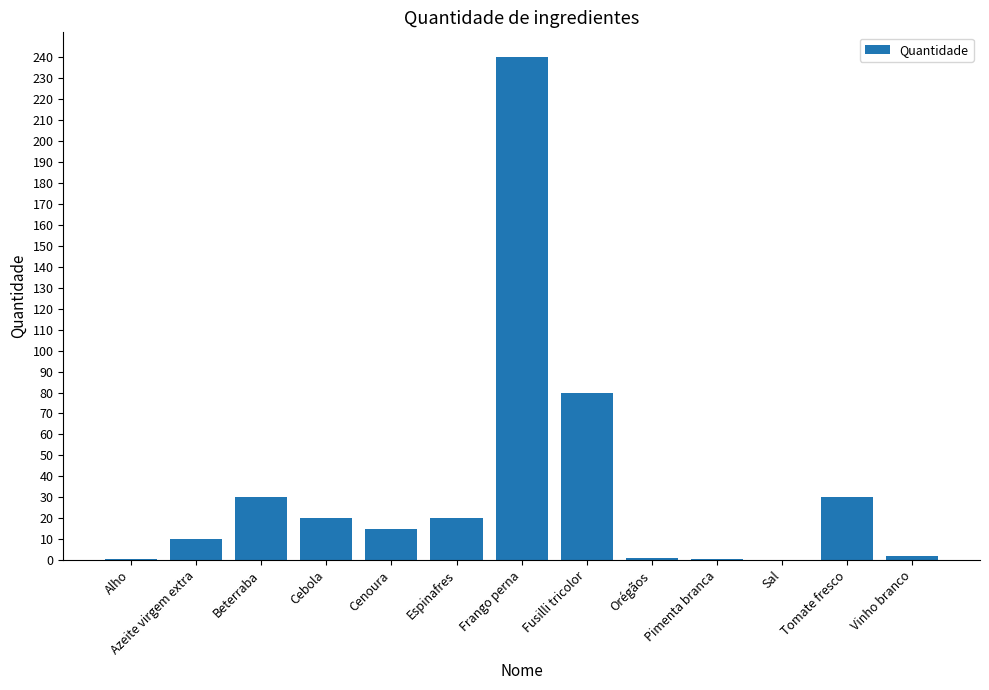

Between Tomate fresco and Azeite virgem extra, which is larger?

Tomate fresco